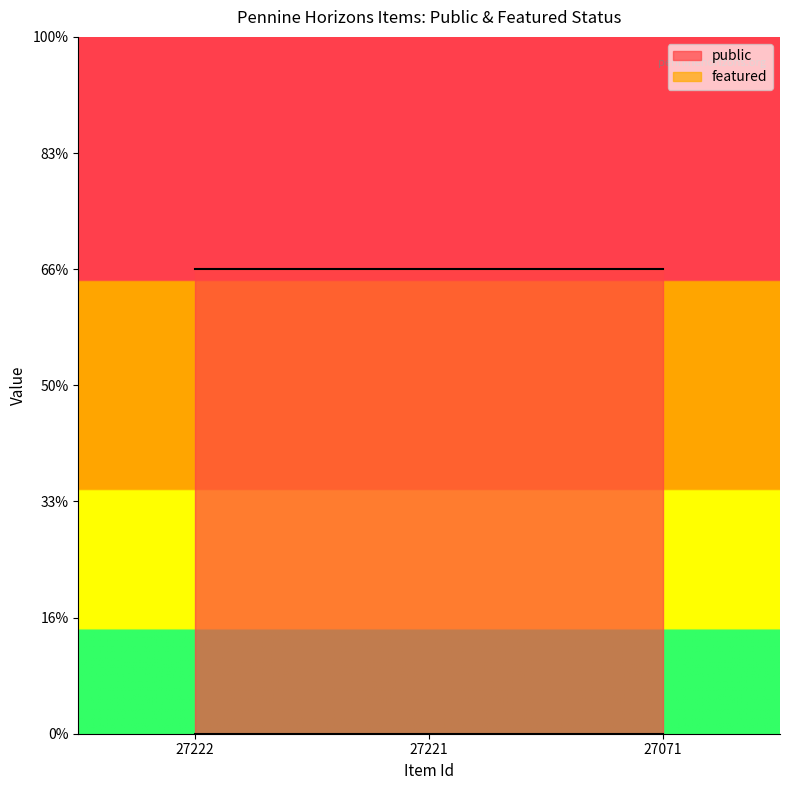

At 27222, list the series in order from largest to smallest.

public, featured